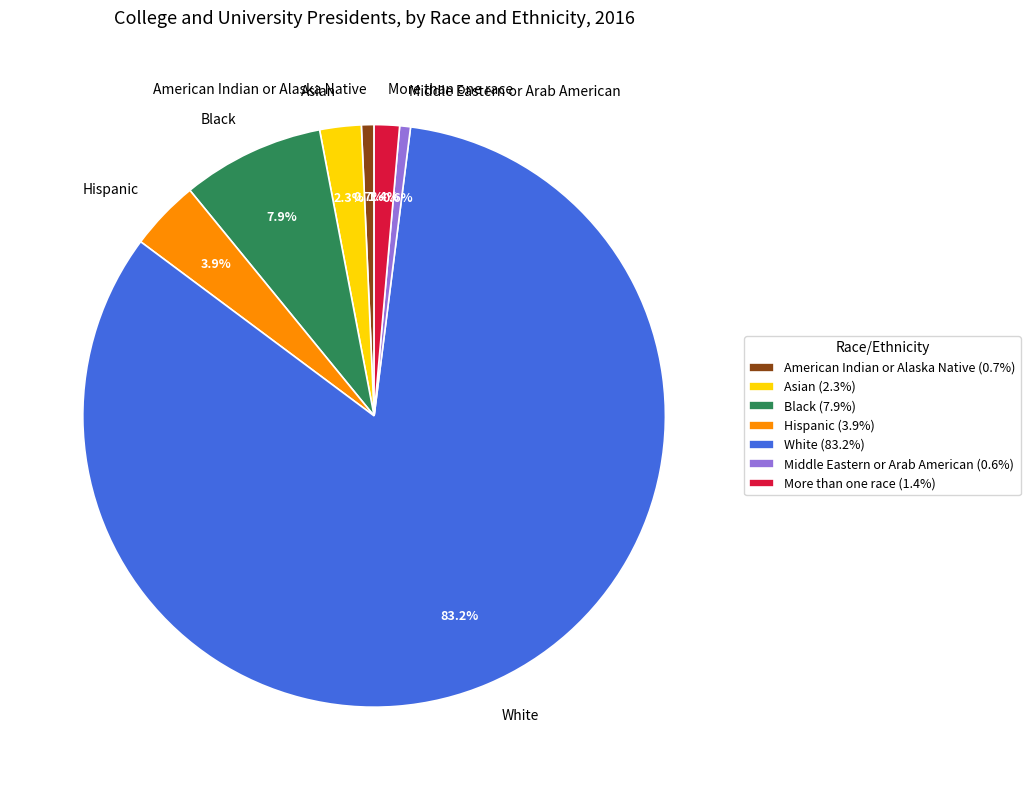

To the nearest percent, what is the average slice percentage?

14%